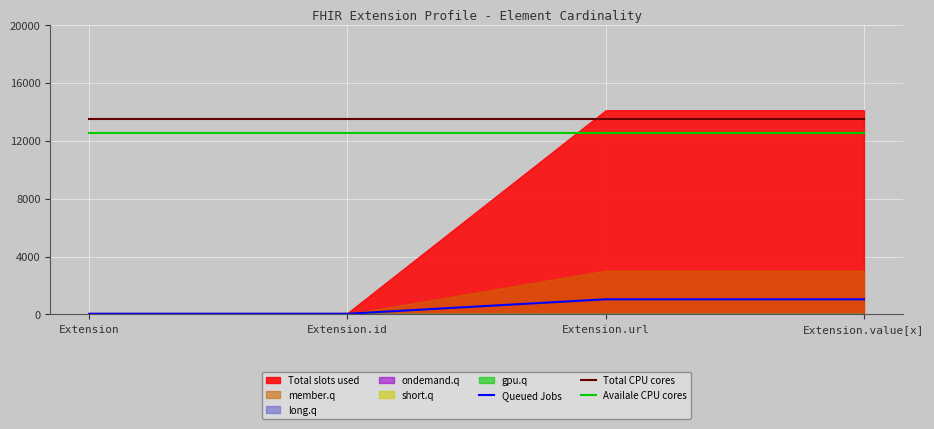

At which category is the sum across all series the highest?

Extension.url